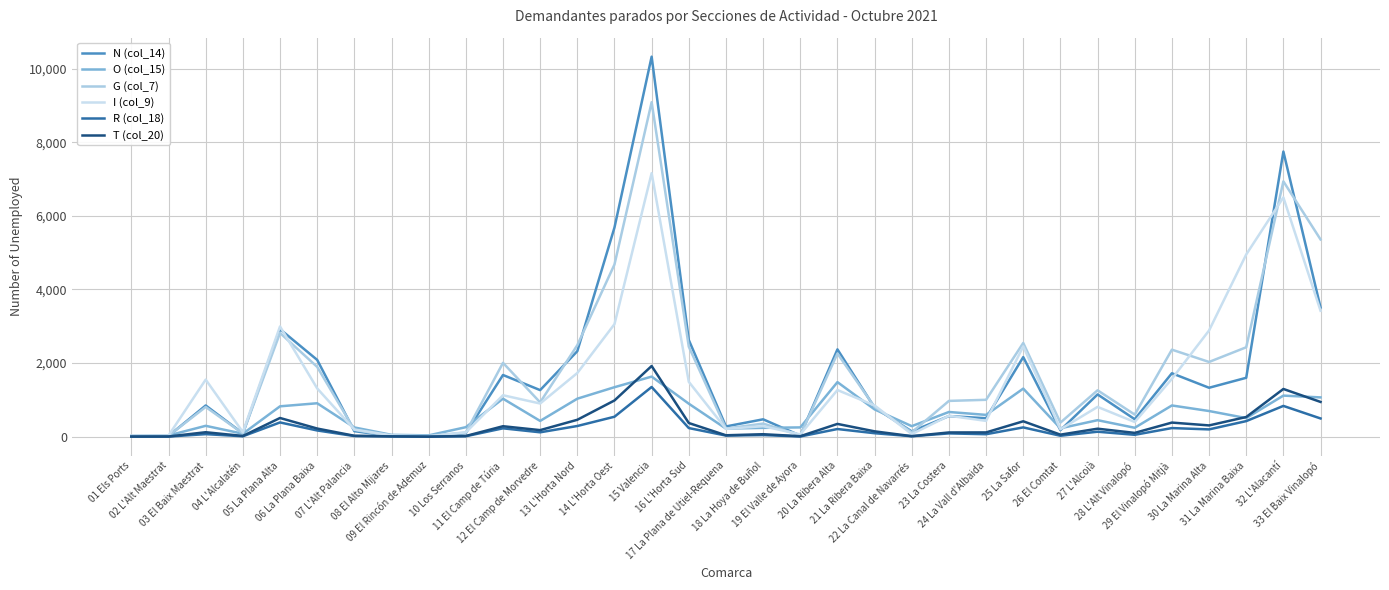

True or false: I (col_9) has a value of 4949 at 31 La Marina Baixa.

True